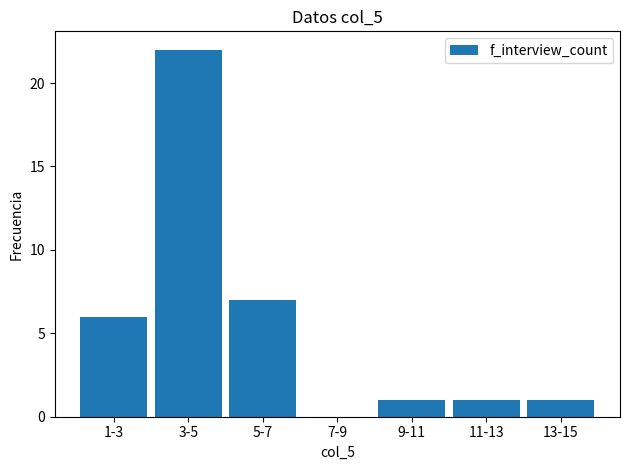

Reading left to right, transcribe all the data shown in this chart.

1-3=6	3-5=22	5-7=7	7-9=0	9-11=1	11-13=1	13-15=1